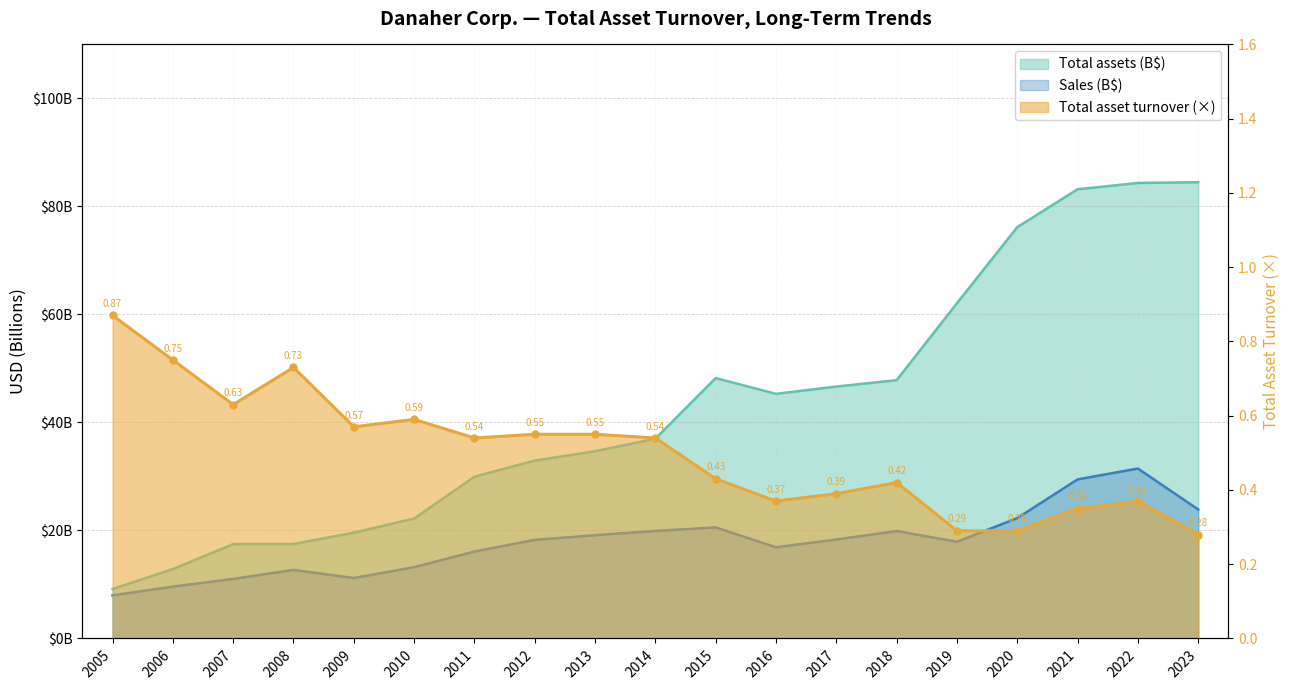

At which category is the sum across all series the highest?

2022